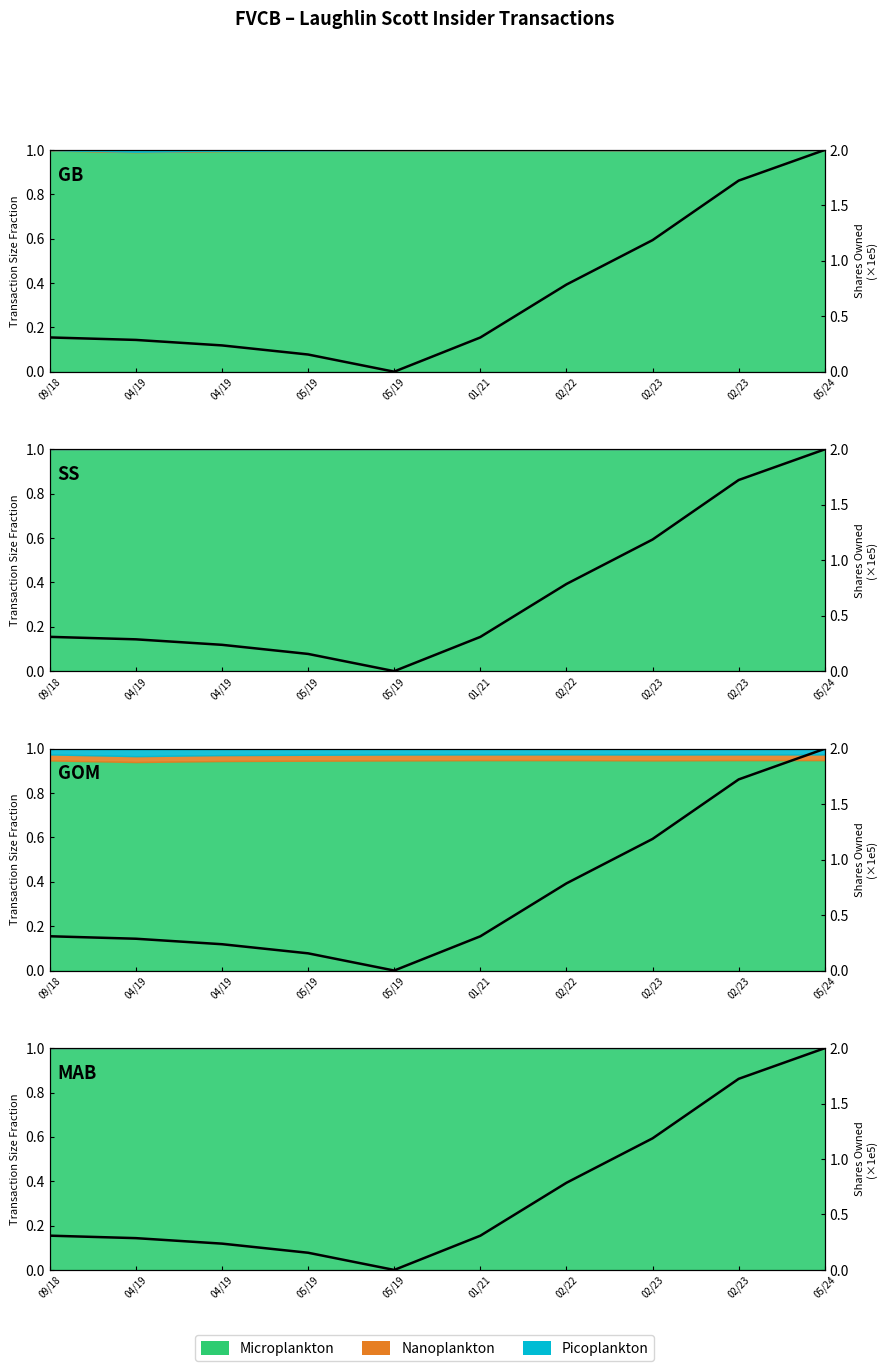

At which category does the chart reach its minimum across all series?

05/19